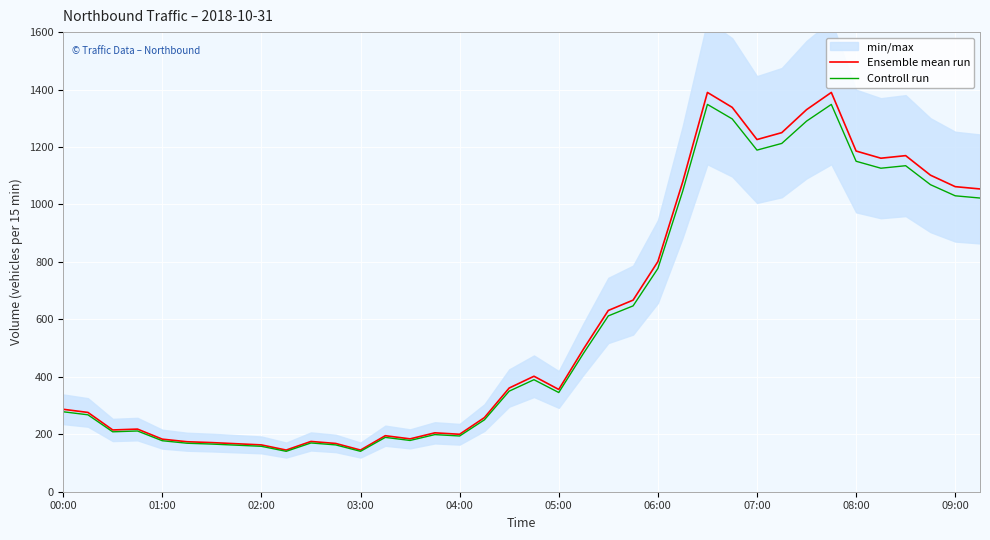

The value of Controll run at 02:00 is 269.7. True or false?

False